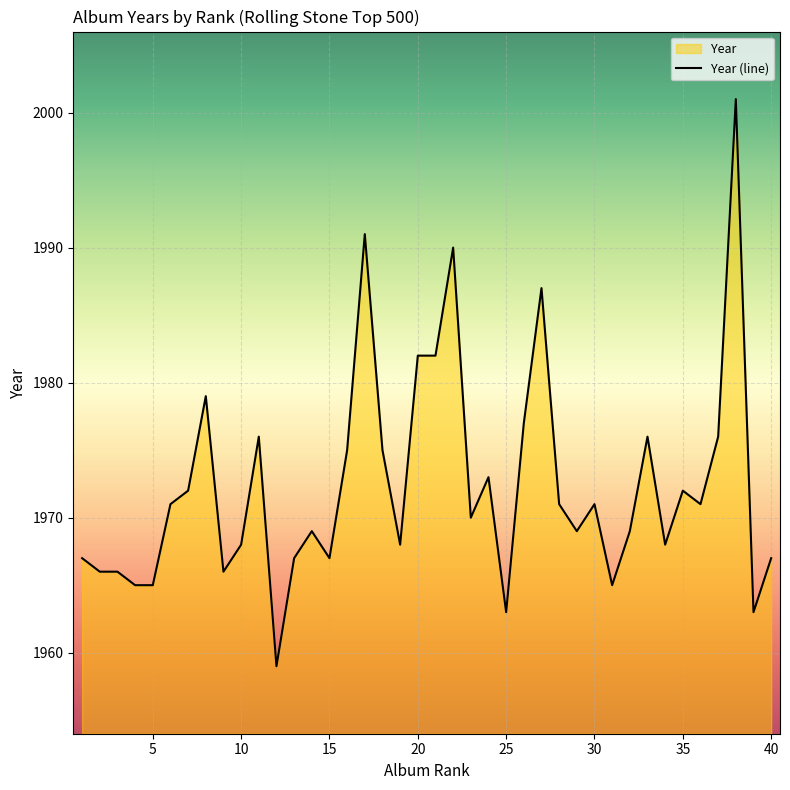

What is the greatest value displayed?

2001